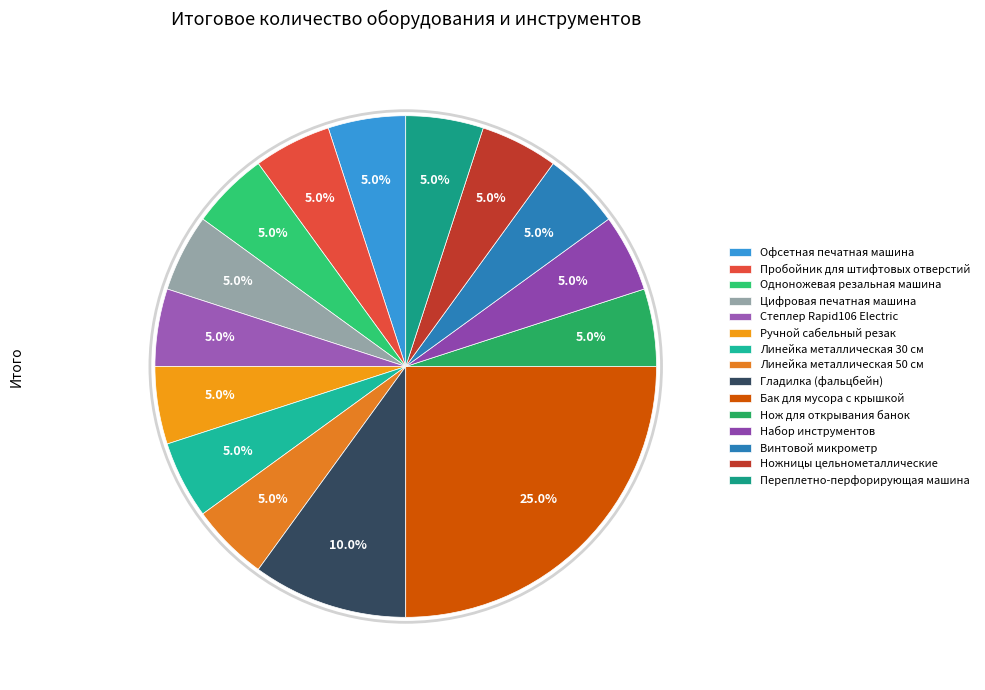

Is there any slice that represents more than half of the pie?

No